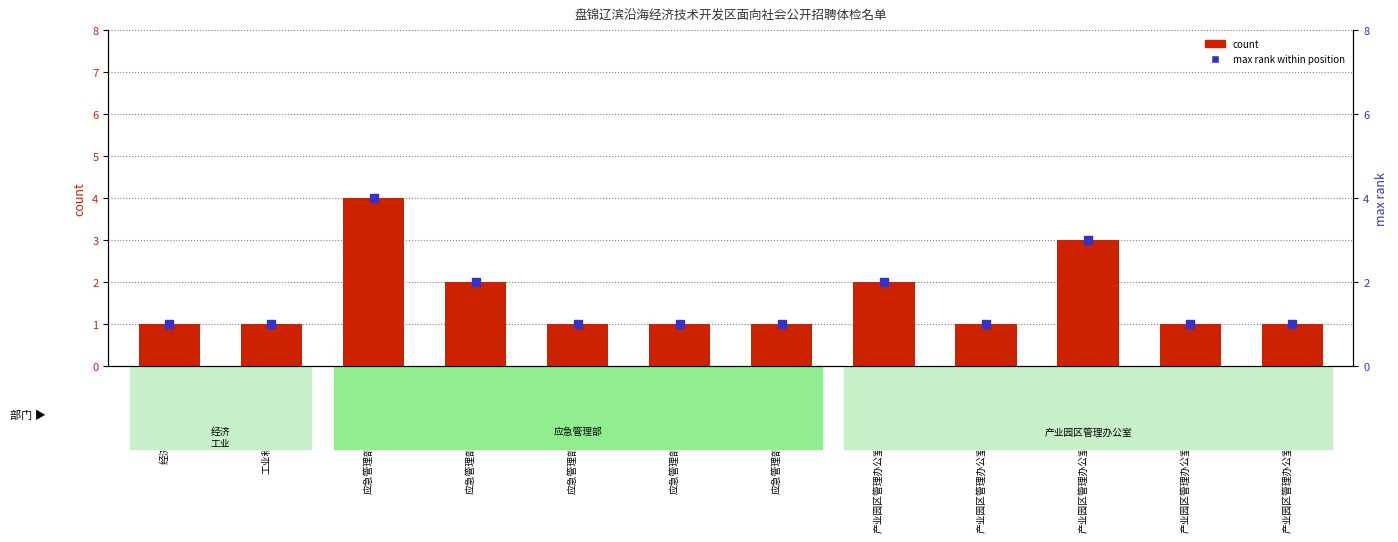

Which series contains the lowest Y value?

count